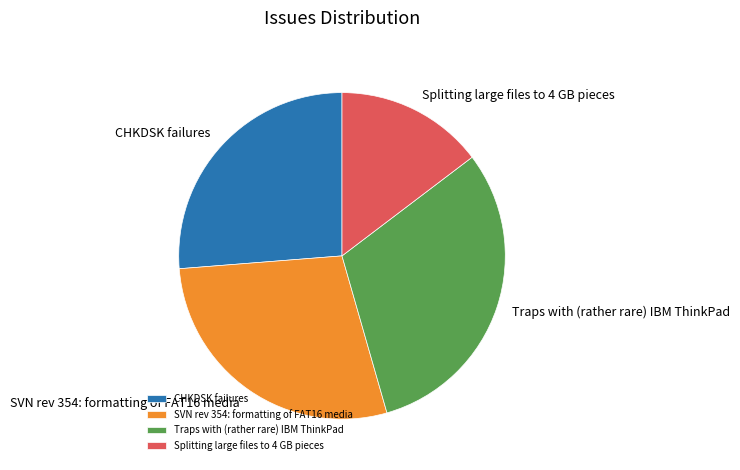

Which has a higher value, Splitting large files to 4 GB pieces or CHKDSK failures?

CHKDSK failures